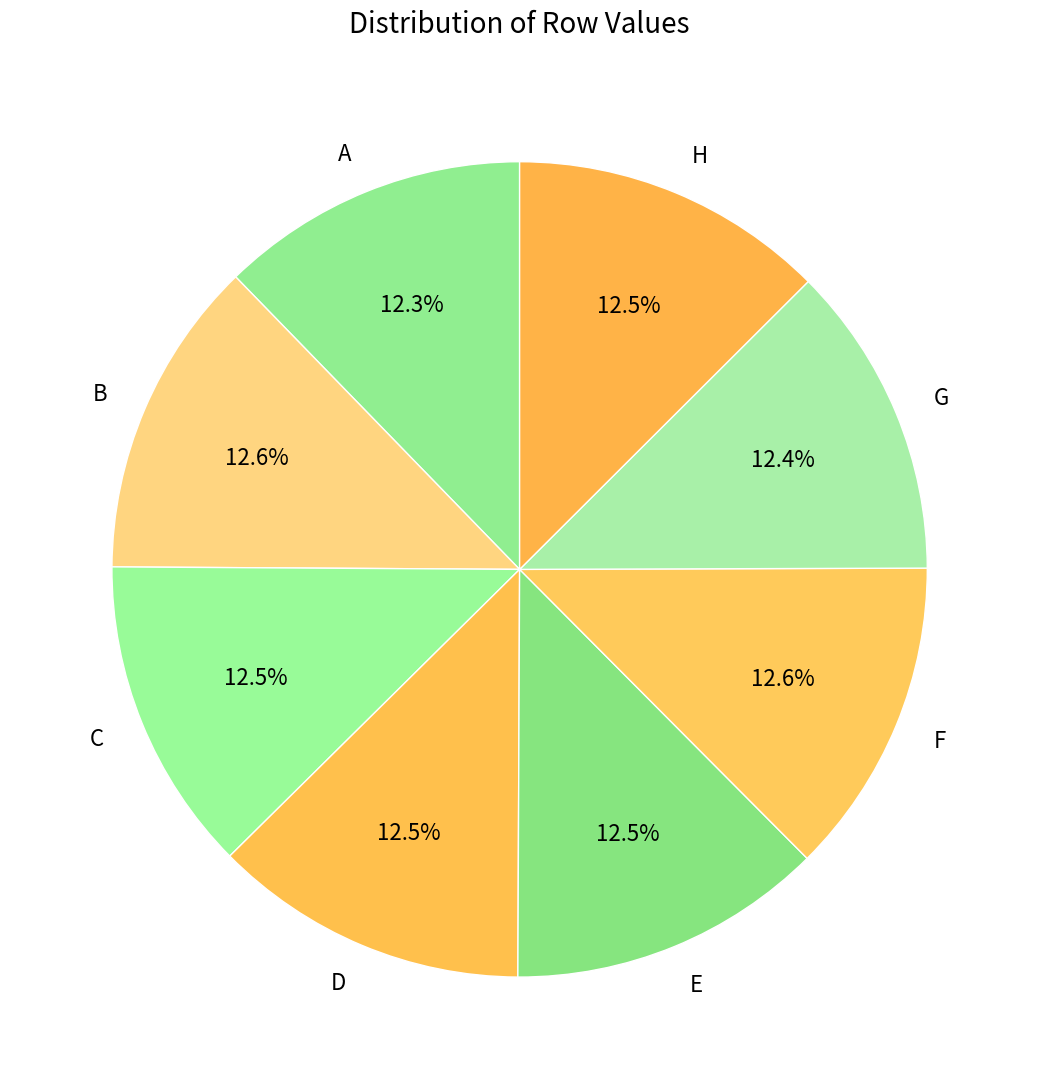

To the nearest percent, what percentage of the pie is B?

13%